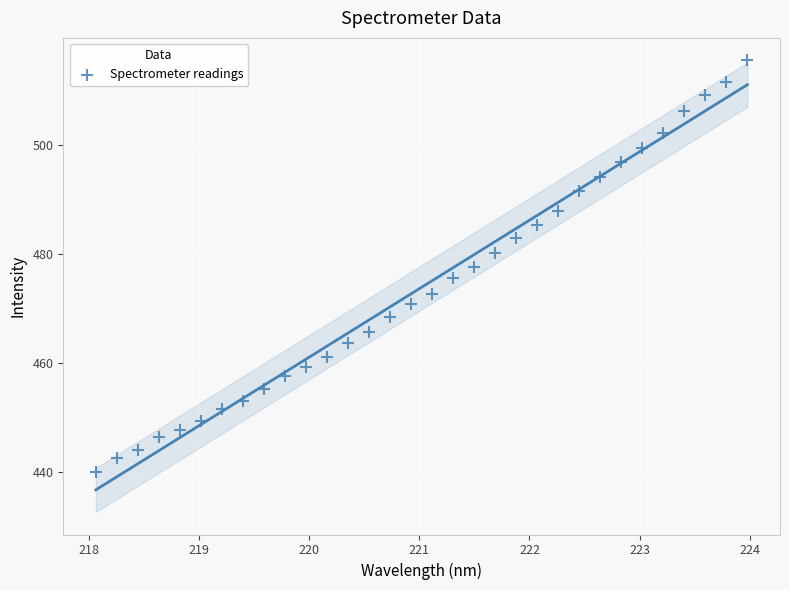

What is the range of Y values (max minus min)?

75.4